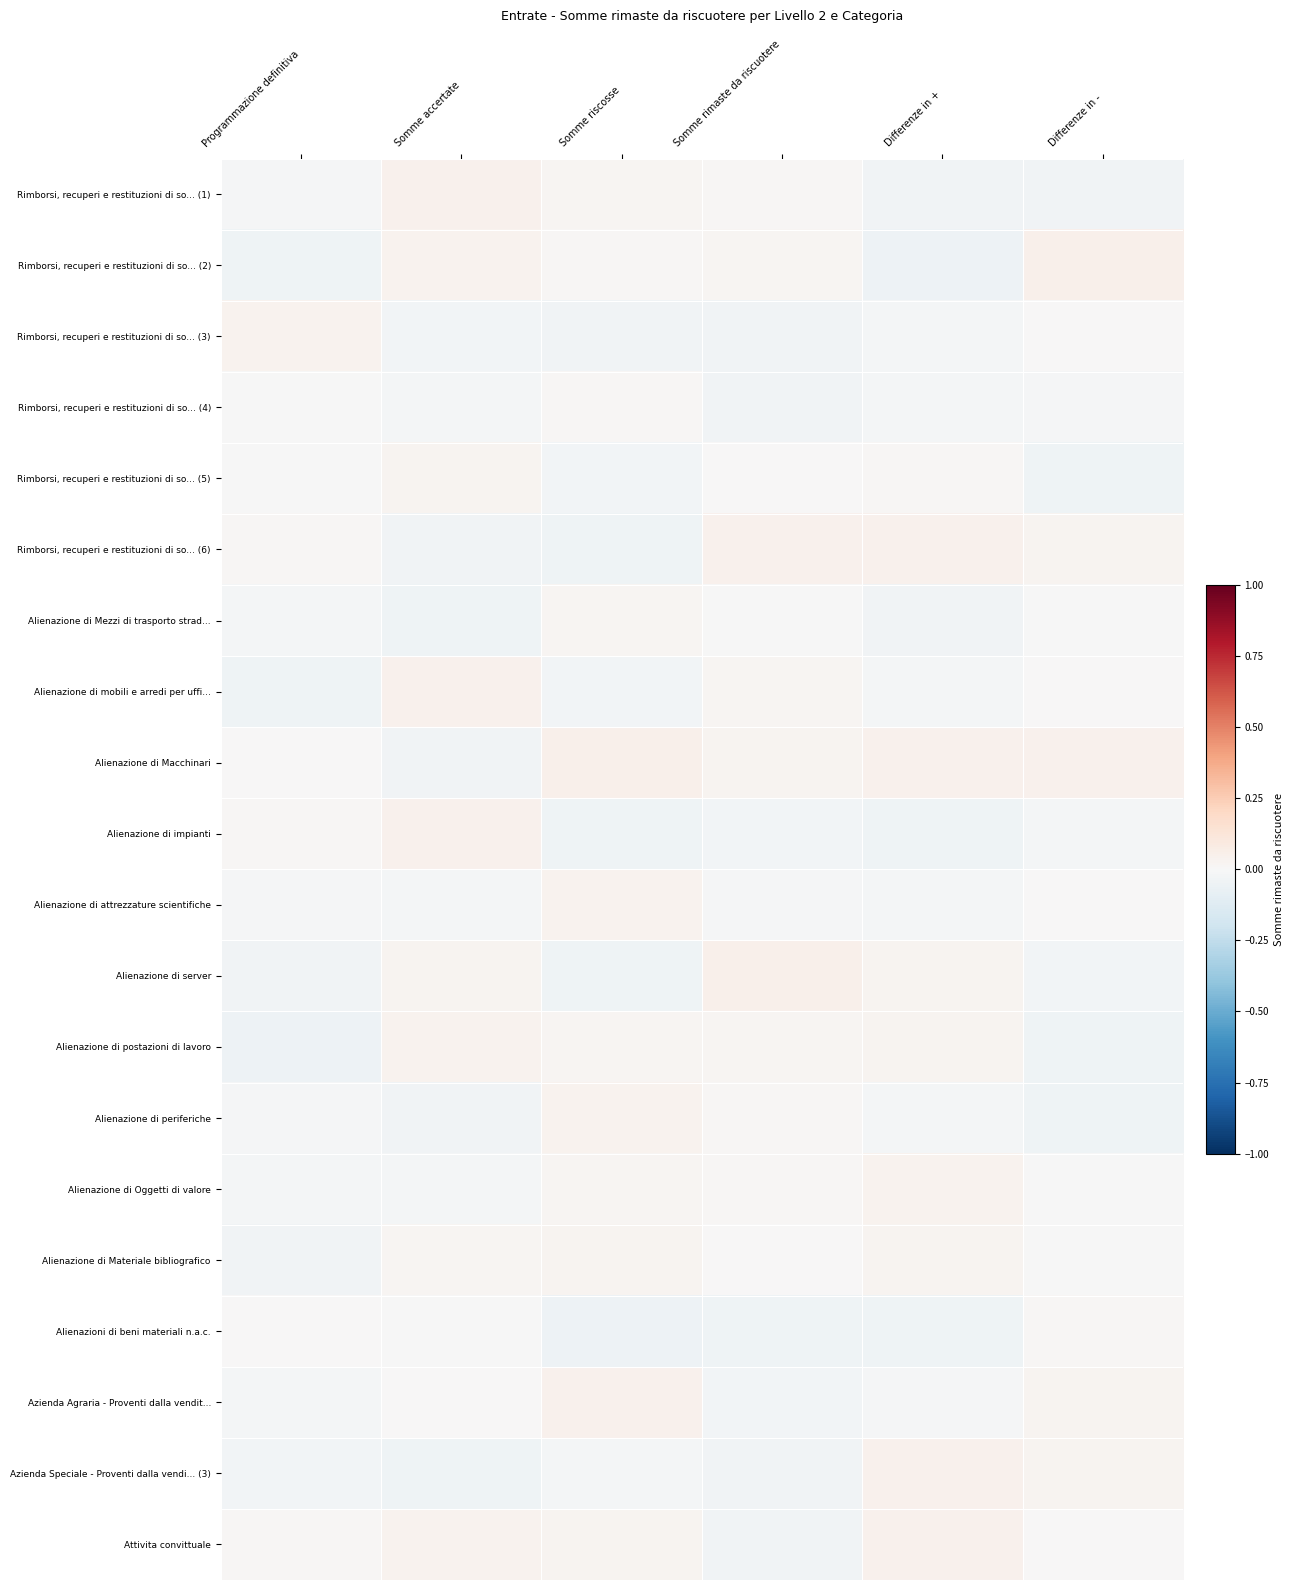

At which category does the chart reach its minimum across all series?

Programmazione definitiva